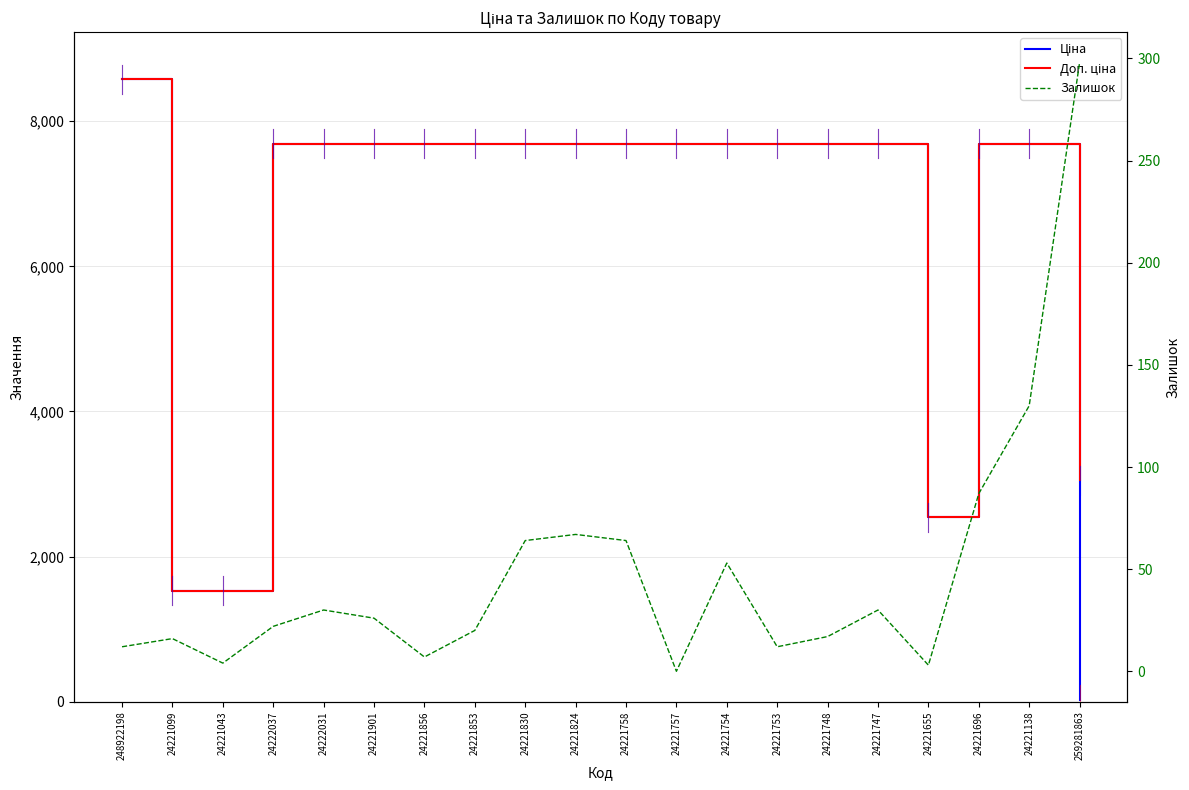

What is the spread (max minus min) of values at 24221758?

7624.0